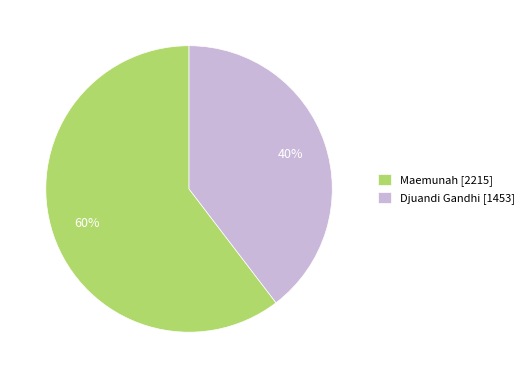

Does Djuandi Gandhi represent more than half of the total?

No